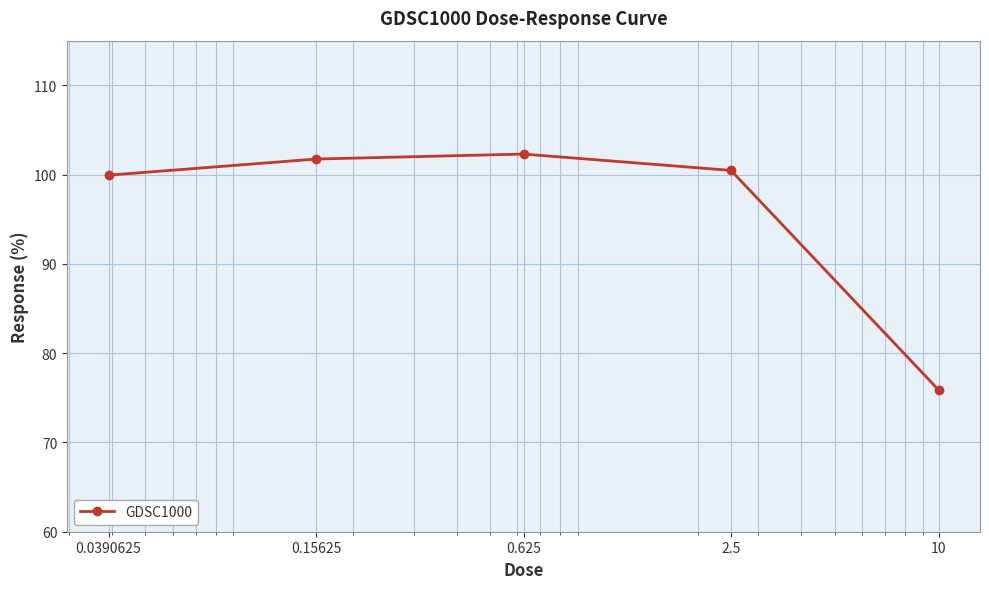

How many lines are shown in the chart?

1